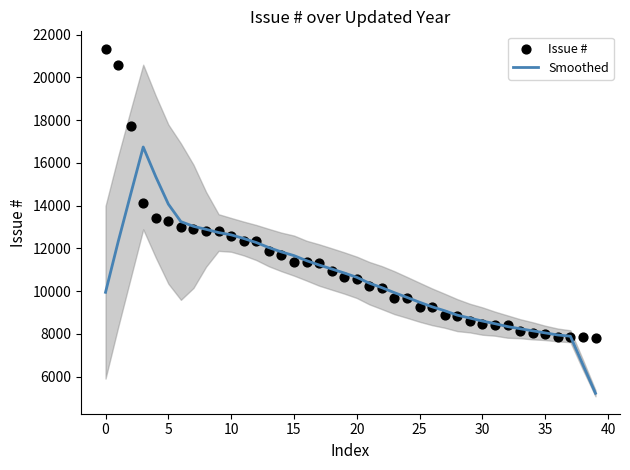

Which series contains the highest Y value?

Issue #